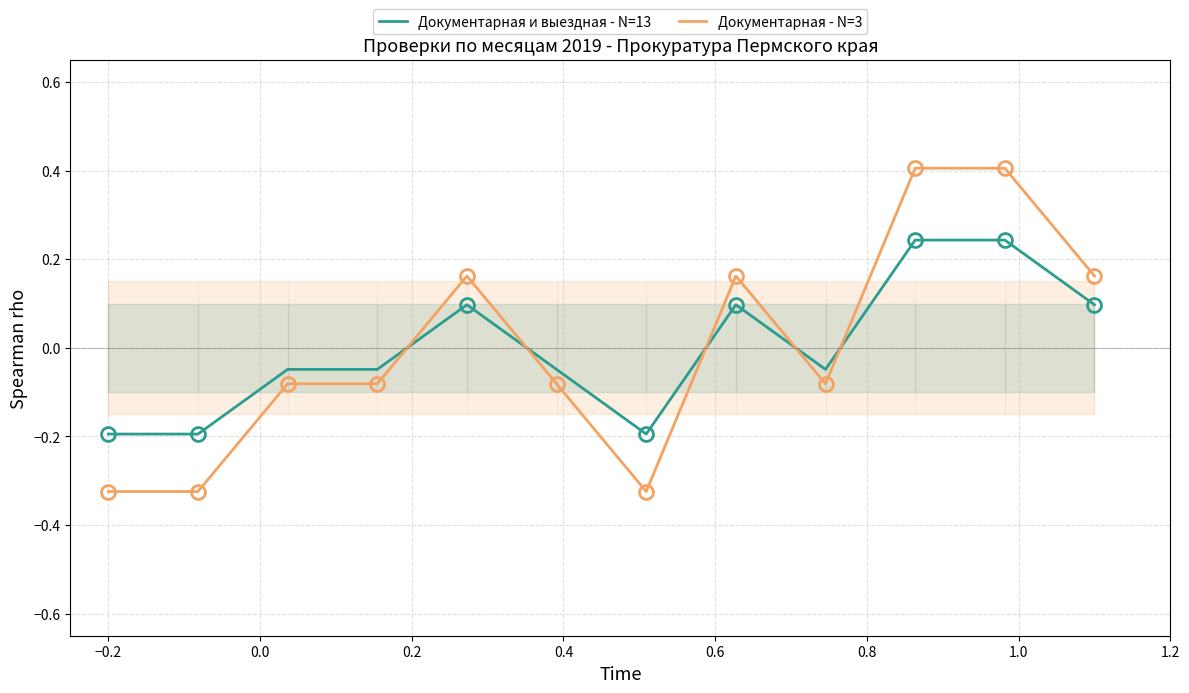

After their last crossing, which series has the higher values: Документарная и выездная - N=13 or Документарная - N=3?

Документарная - N=3